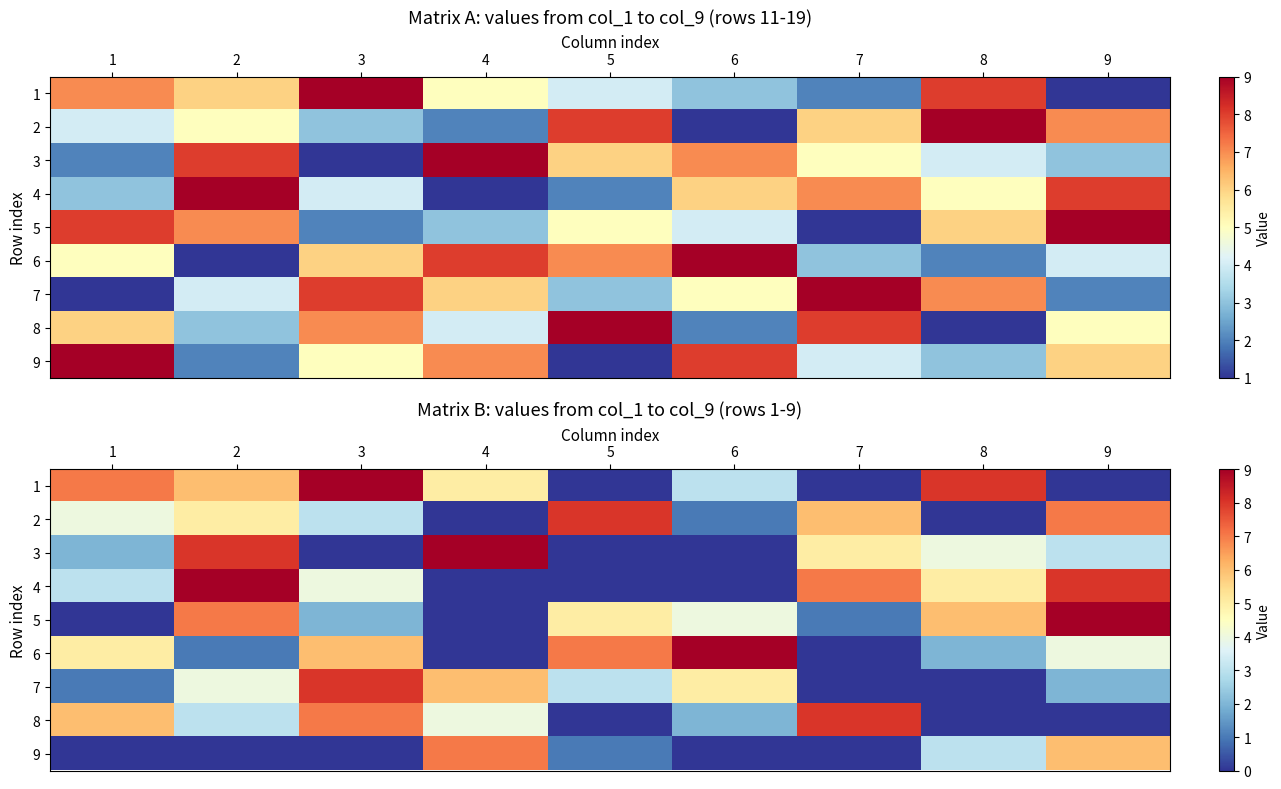

At which category is the sum across all series the highest?

2